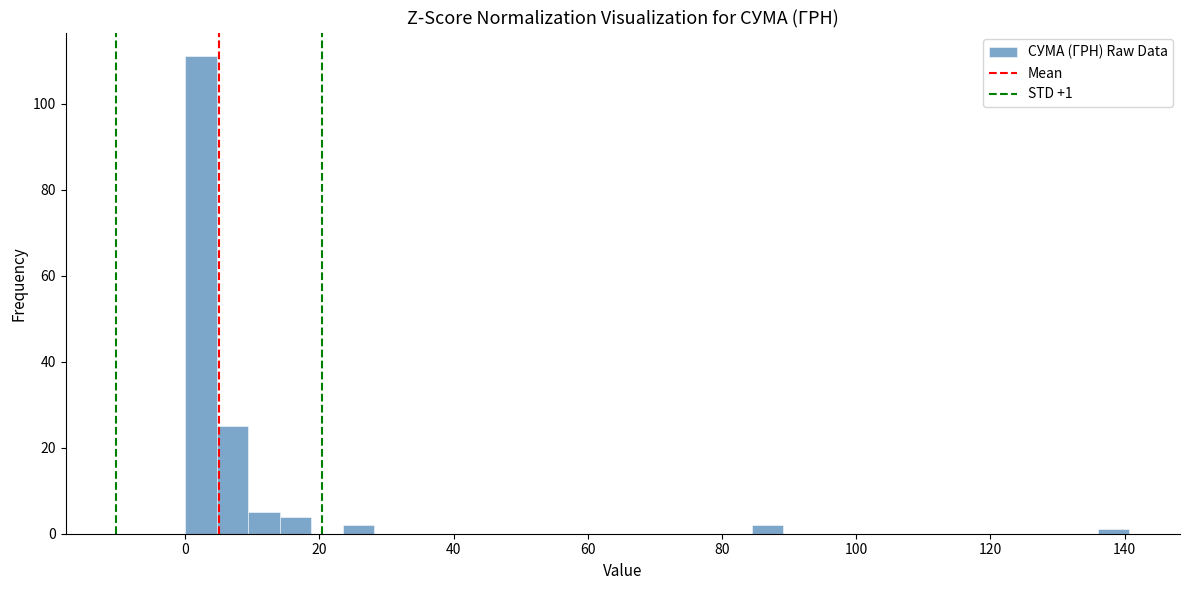

Read against the x-axis, roughly where is the centre of the tallest bar?

2